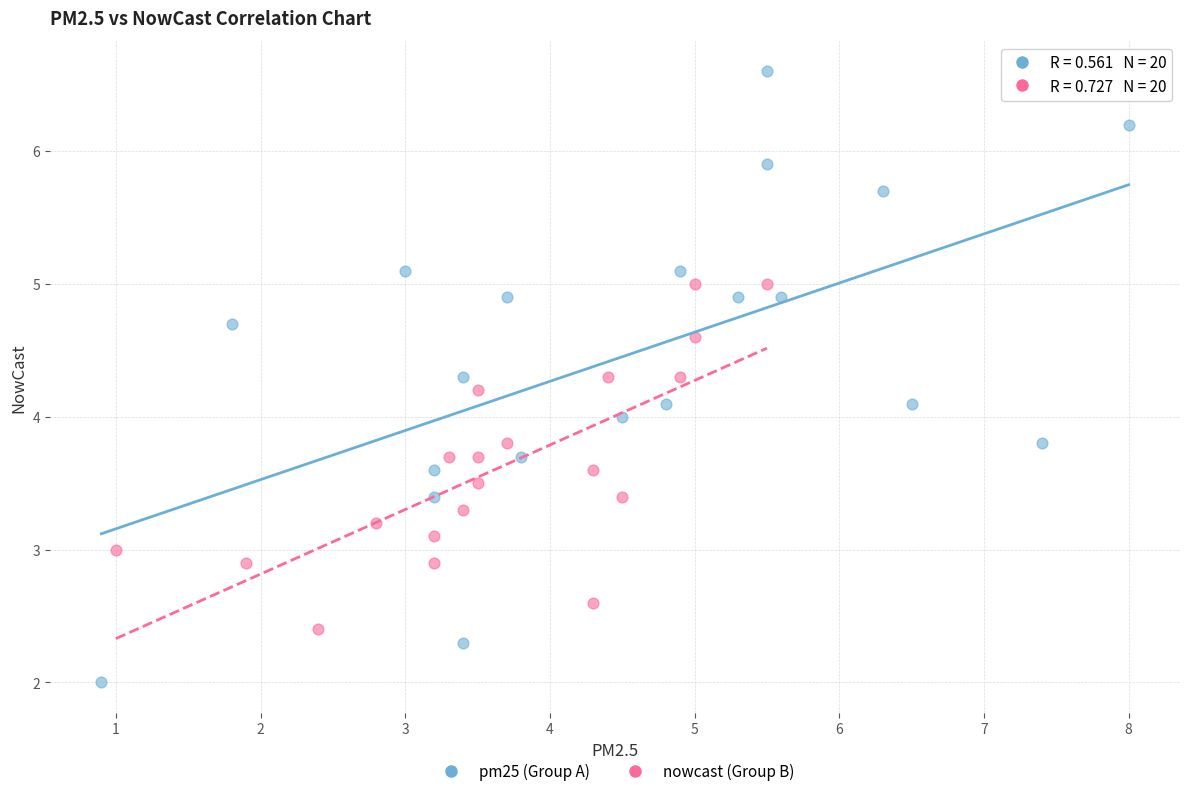

Which series contains the highest Y value?

pm25 (Group A)